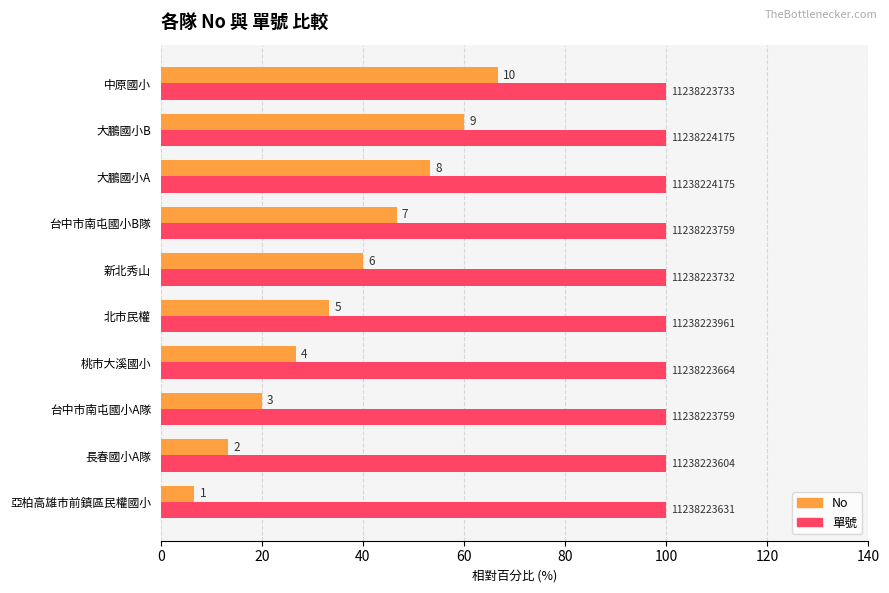

What are all the series names shown in the legend?

No, 單號